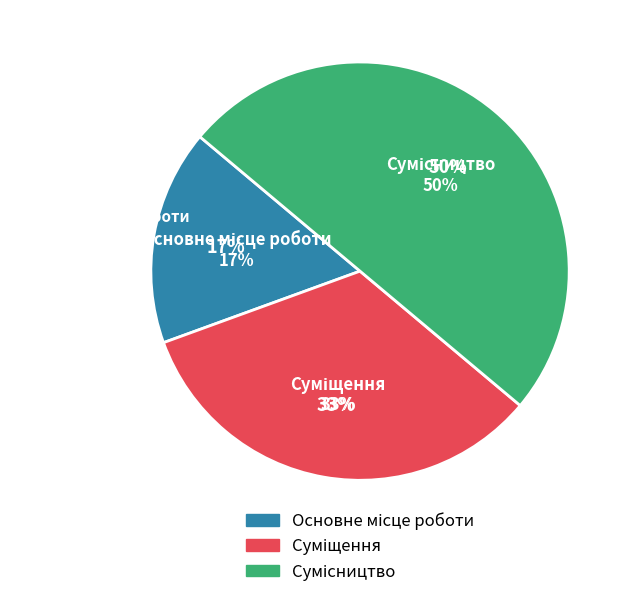

What percentage is the Основне місце роботи slice, to the nearest percent?

17%